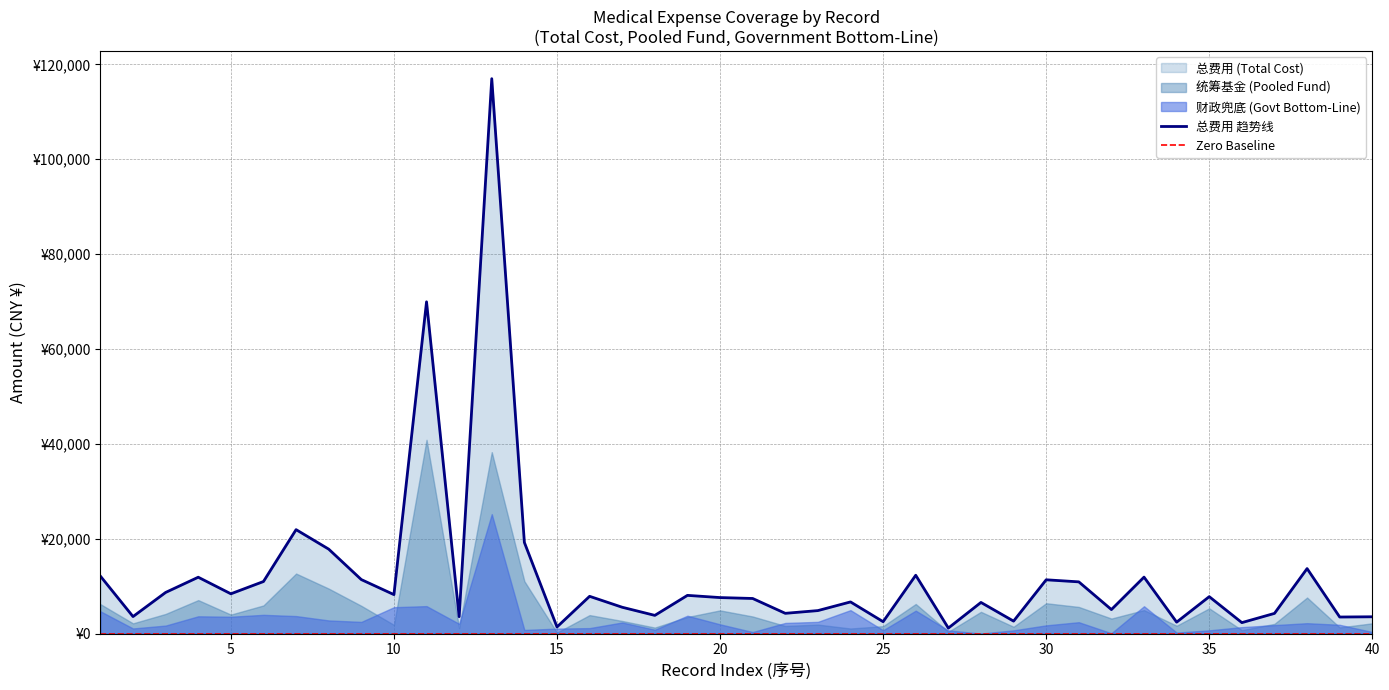

Does the chart have visible grid lines?

Yes